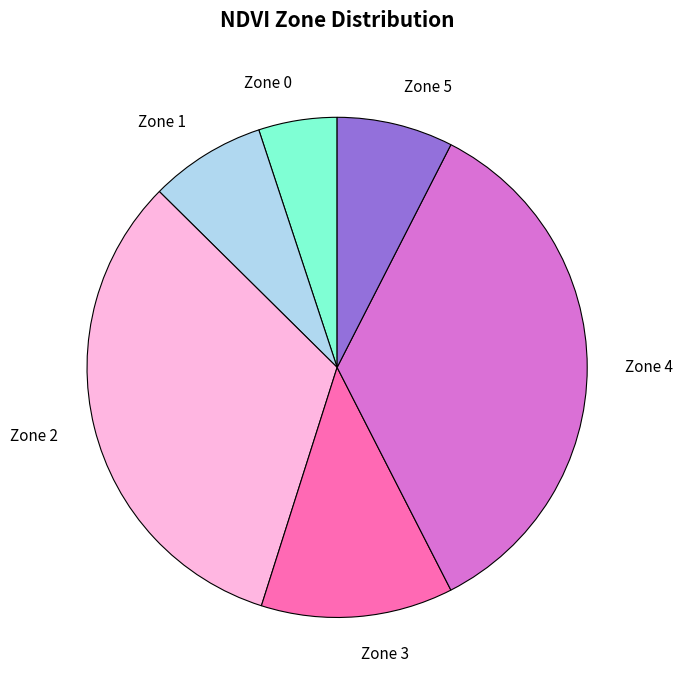

Is there any slice that represents more than half of the pie?

No